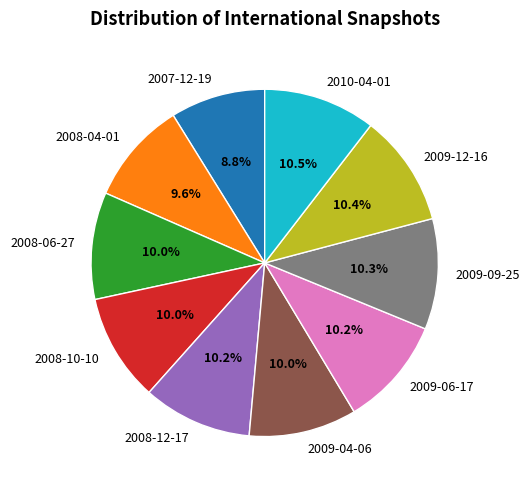

How many segments does this pie chart have?

10